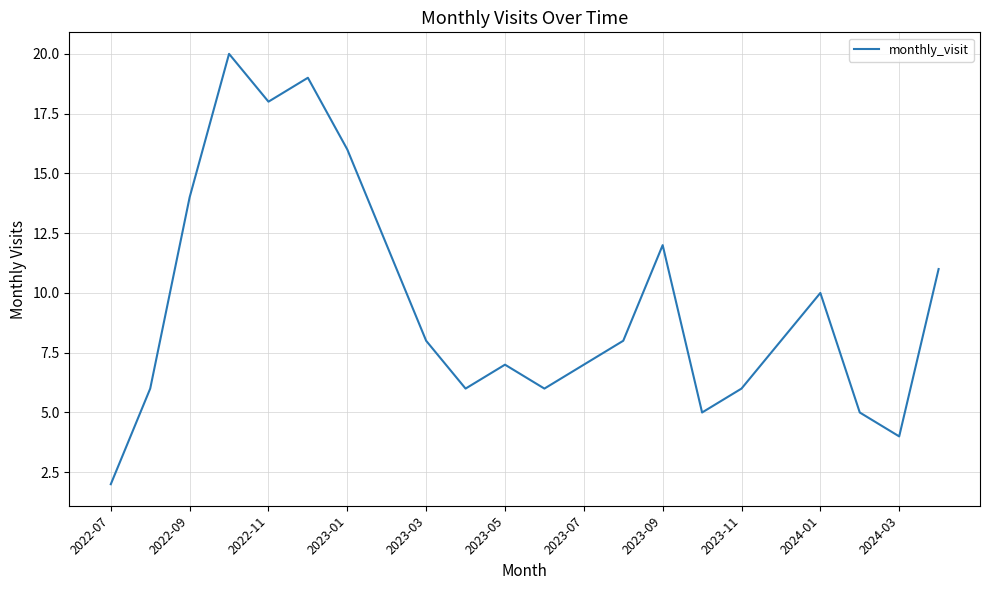

What is the difference between the maximum and minimum values?

18